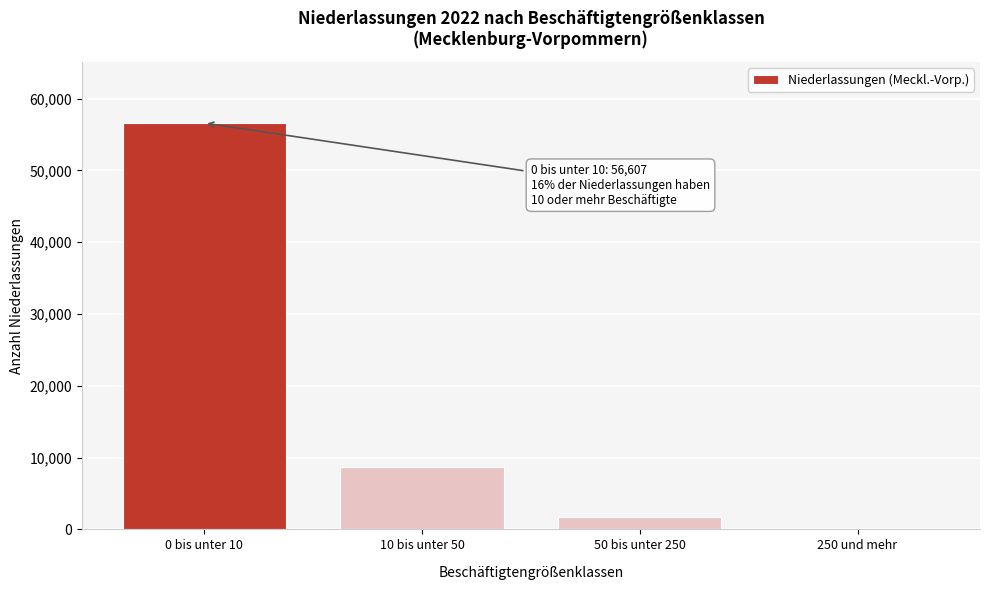

Reading left to right, what are all the values shown in this chart?

56607	8648	1721	220